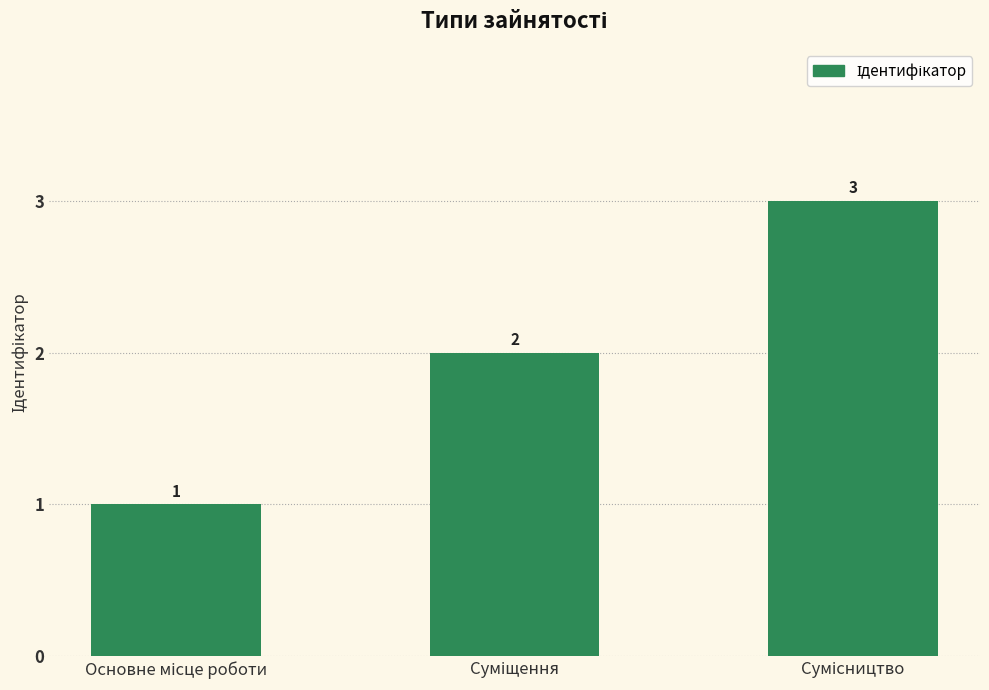

Count the values in the range 1 to 3.

3